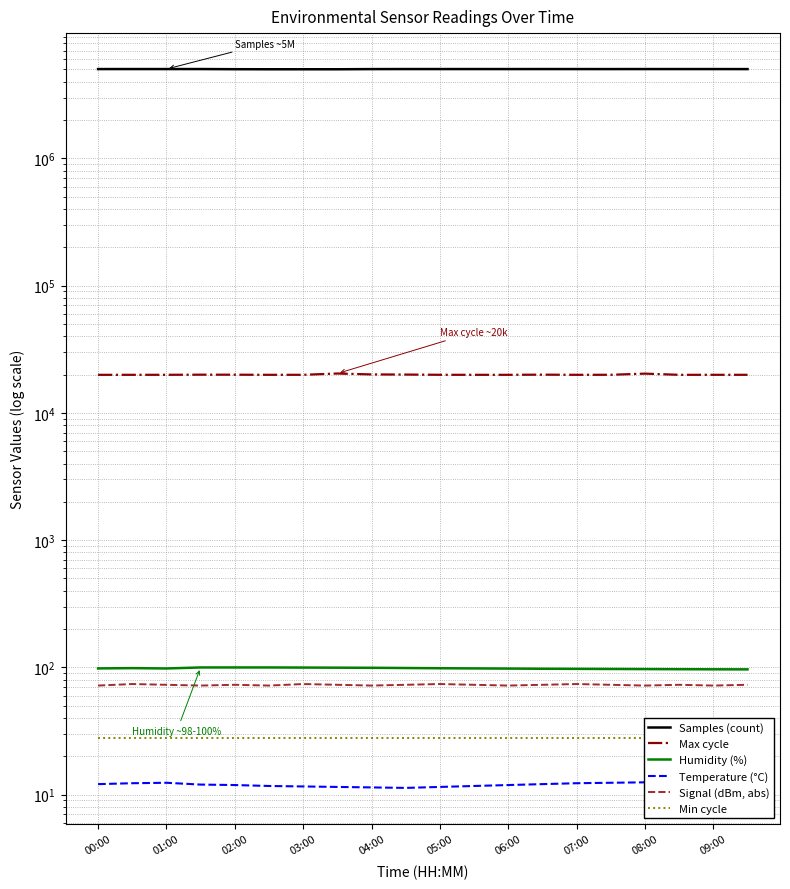

Which category has the lowest value across all series?

09:00